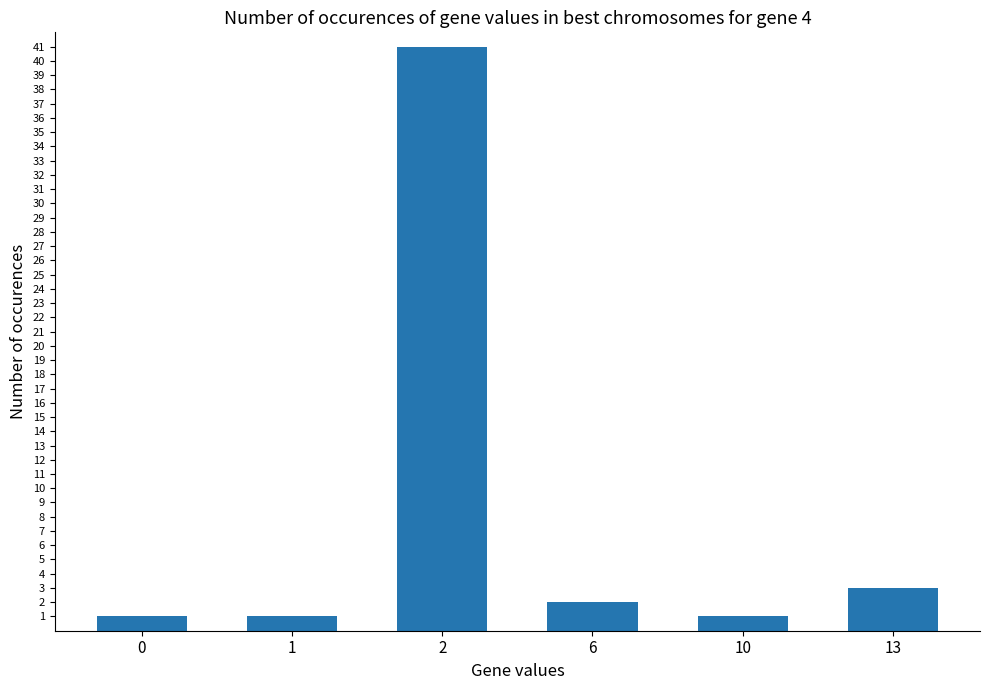

Reading left to right, list all the values displayed in this chart.

1	1	41	2	1	3